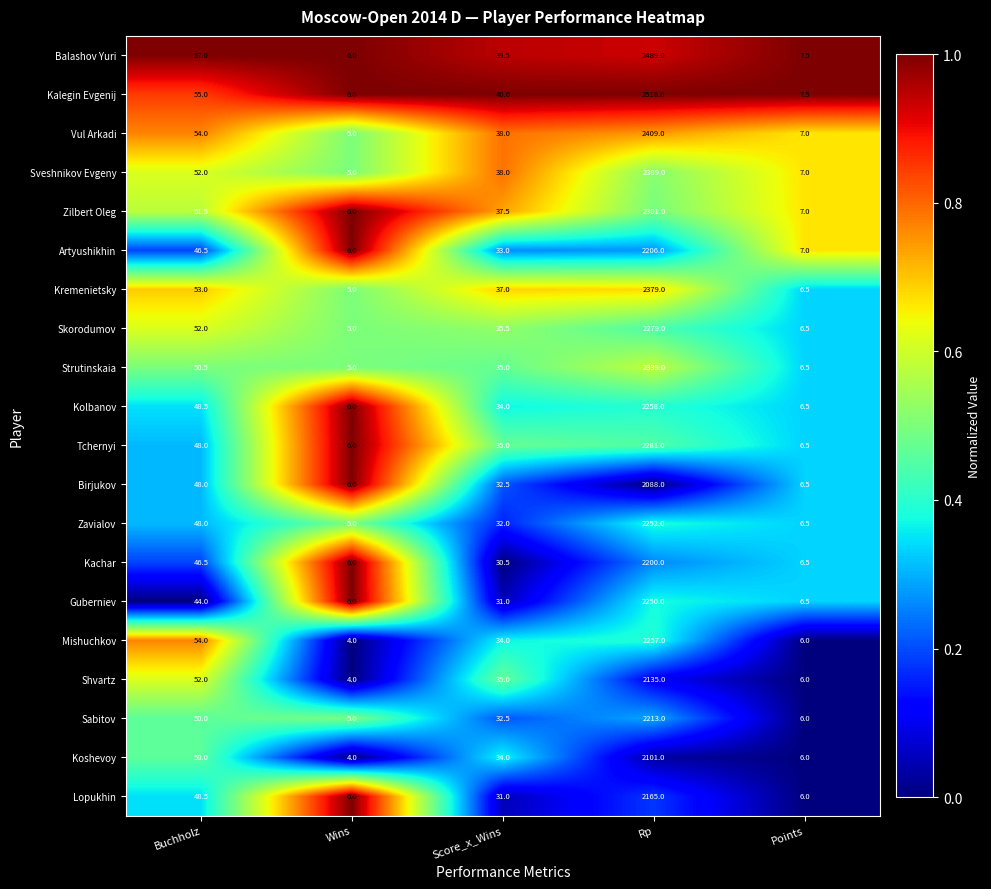

What is the spread (max minus min) of values at Wins?

2.0